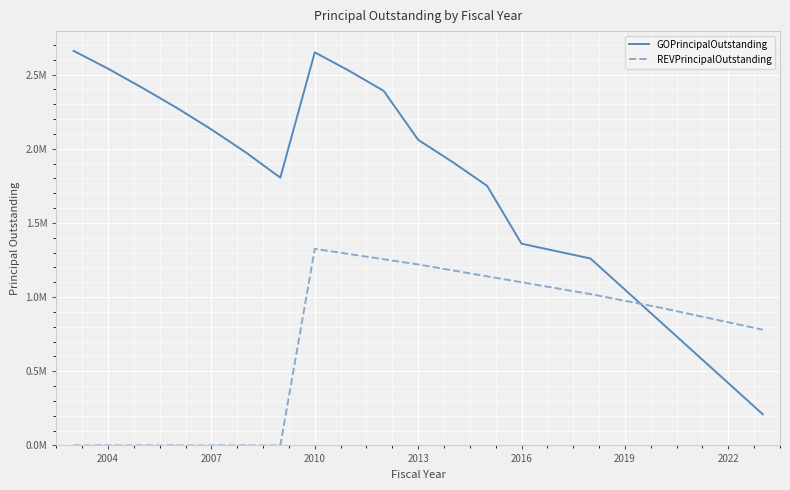

Does the chart have visible grid lines?

Yes